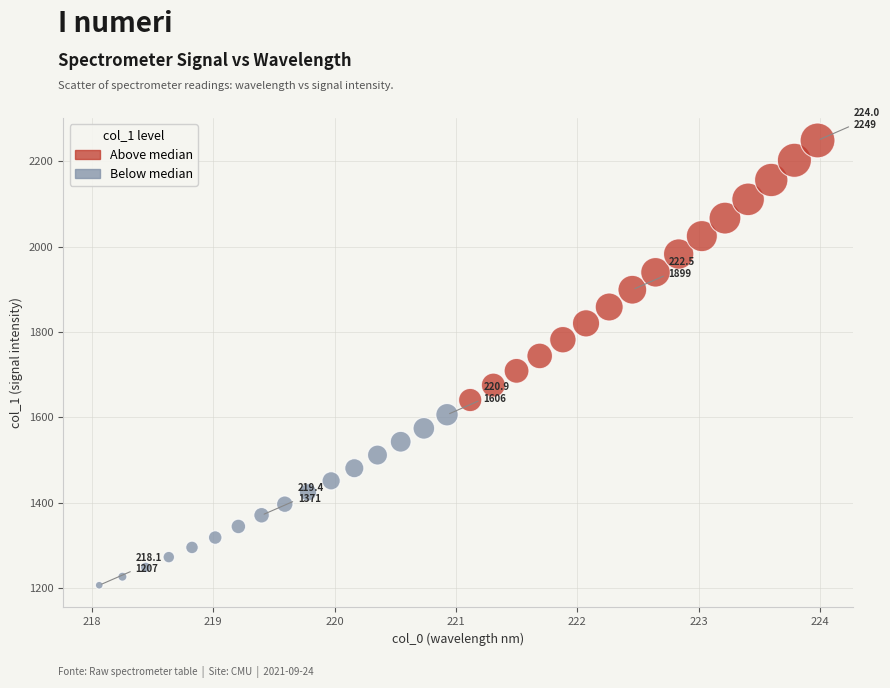

What is the range of X values (max minus min)?

5.9